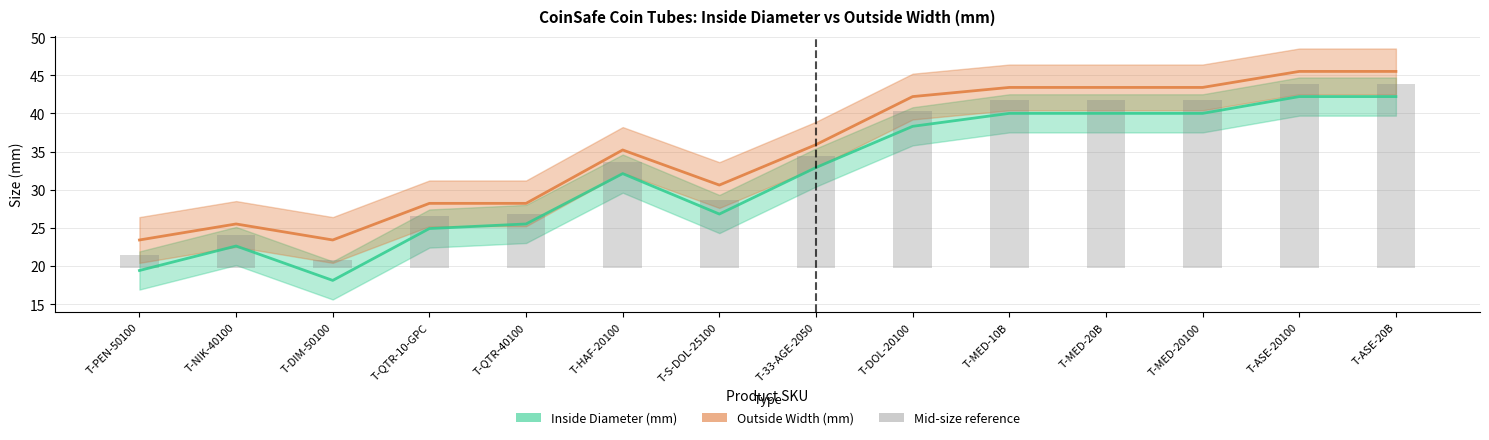

Is it true that Inside Diameter (mm) equals 16.1 at T-MED-20100?

False